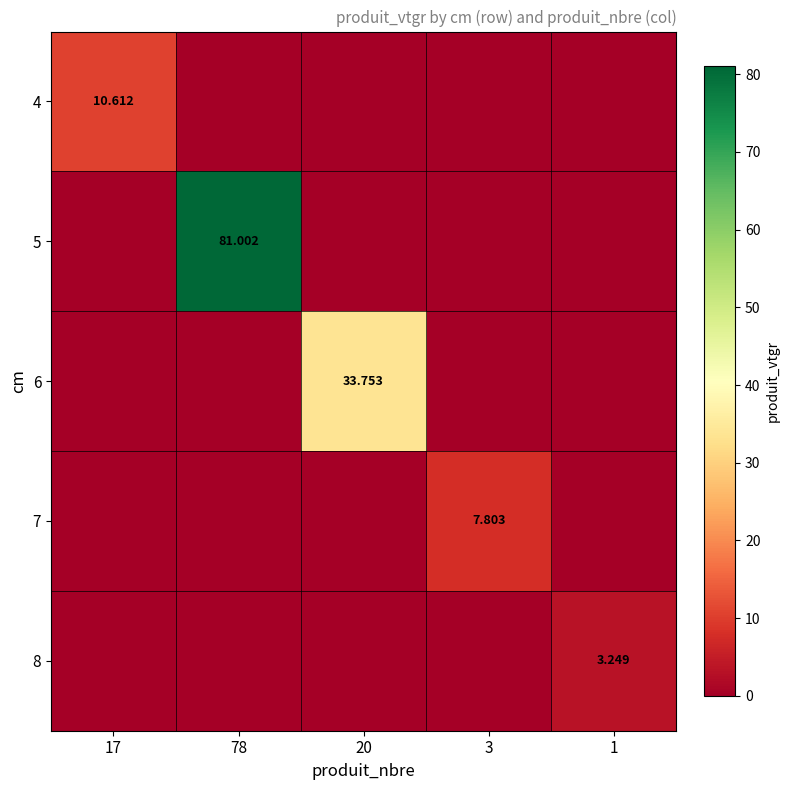

Is the value of 7 at 3 greater than the value of 8 at 1?

Yes